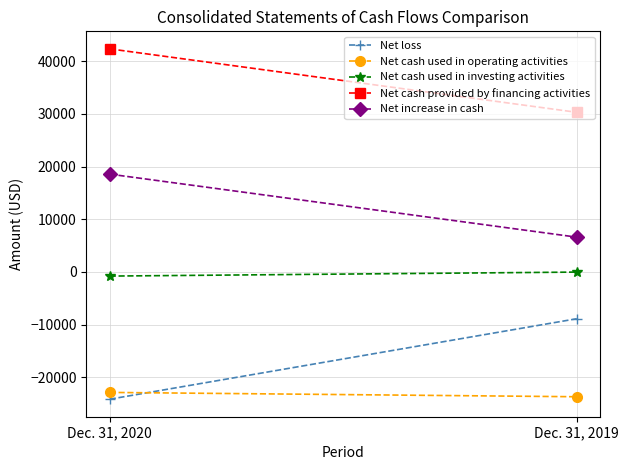

Which series changed the most between Dec. 31, 2020 and Dec. 31, 2019?

Net loss